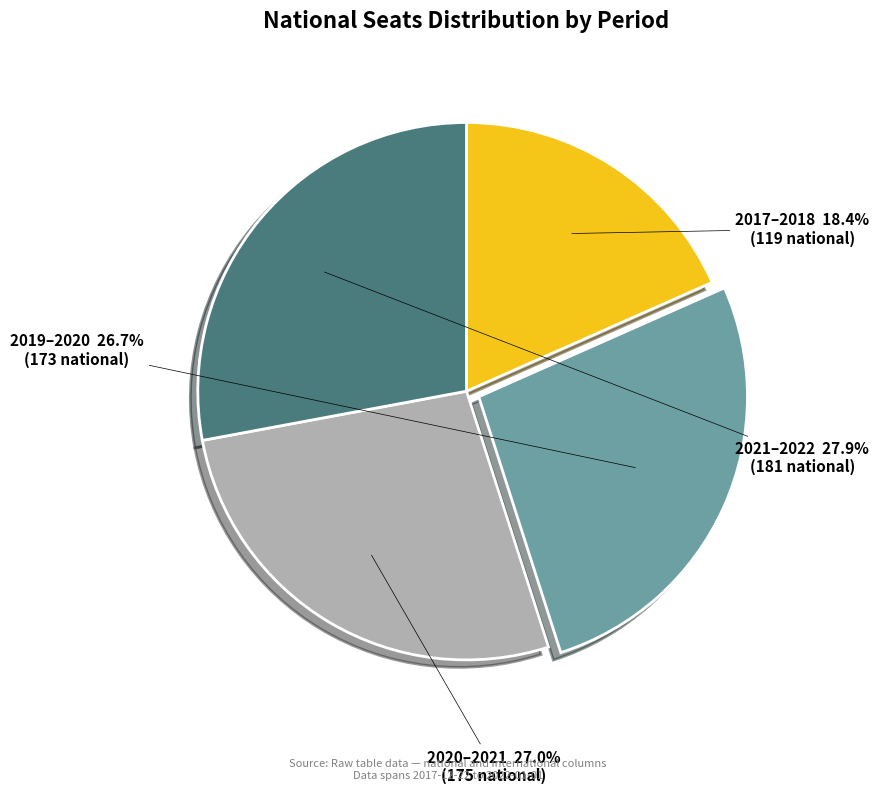

Does any single category account for the majority?

No